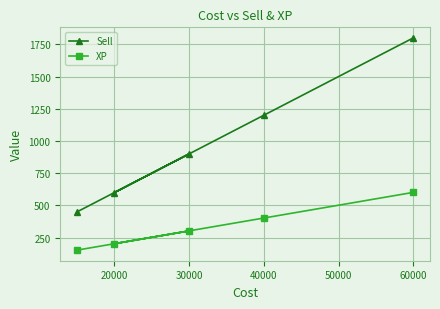

Which series has the largest range (max minus min)?

Sell